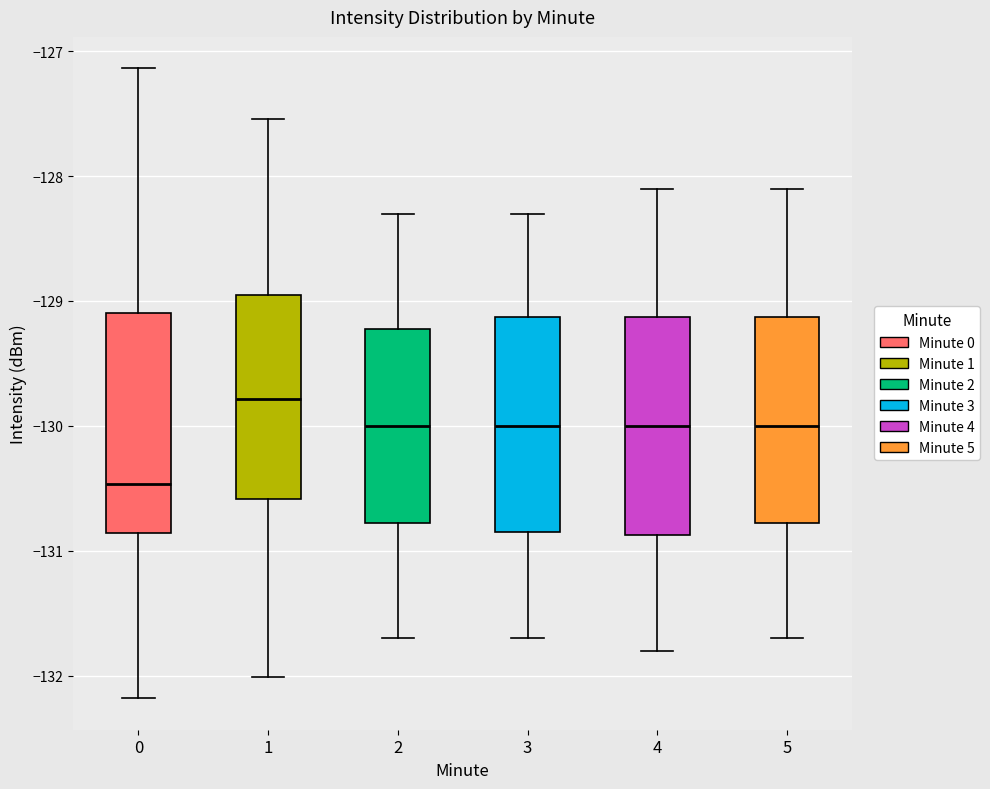

Reading left to right, transcribe this box plot: for each box, give where its median line is, the range the box spans, and where its two whiskers end, as read against the y-axis. The values are not printed on the chart, so give them approximately, as read against the axis.

0: median -130.5, box -130.9 to -129.1, whiskers -132.2 to -127.1
1: median -129.8, box -130.6 to -128.9, whiskers -132.0 to -127.5
2: median -130.0, box -130.8 to -129.2, whiskers -131.7 to -128.3
3: median -130.0, box -130.8 to -129.1, whiskers -131.7 to -128.3
4: median -130.0, box -130.9 to -129.1, whiskers -131.8 to -128.1
5: median -130.0, box -130.8 to -129.1, whiskers -131.7 to -128.1